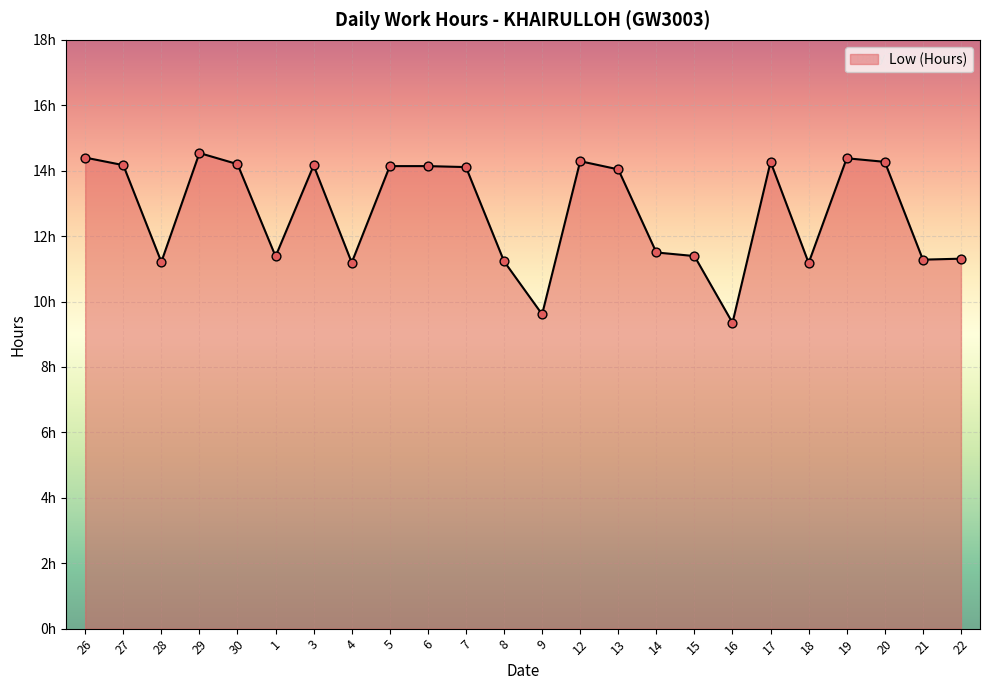

Is this an area chart (filled region under the line)?

Yes